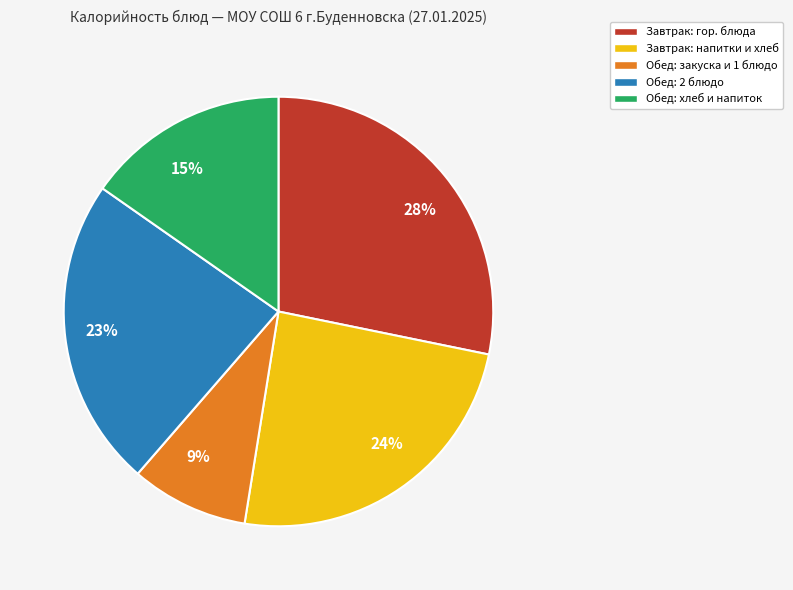

Which category has the biggest portion of the pie?

28%